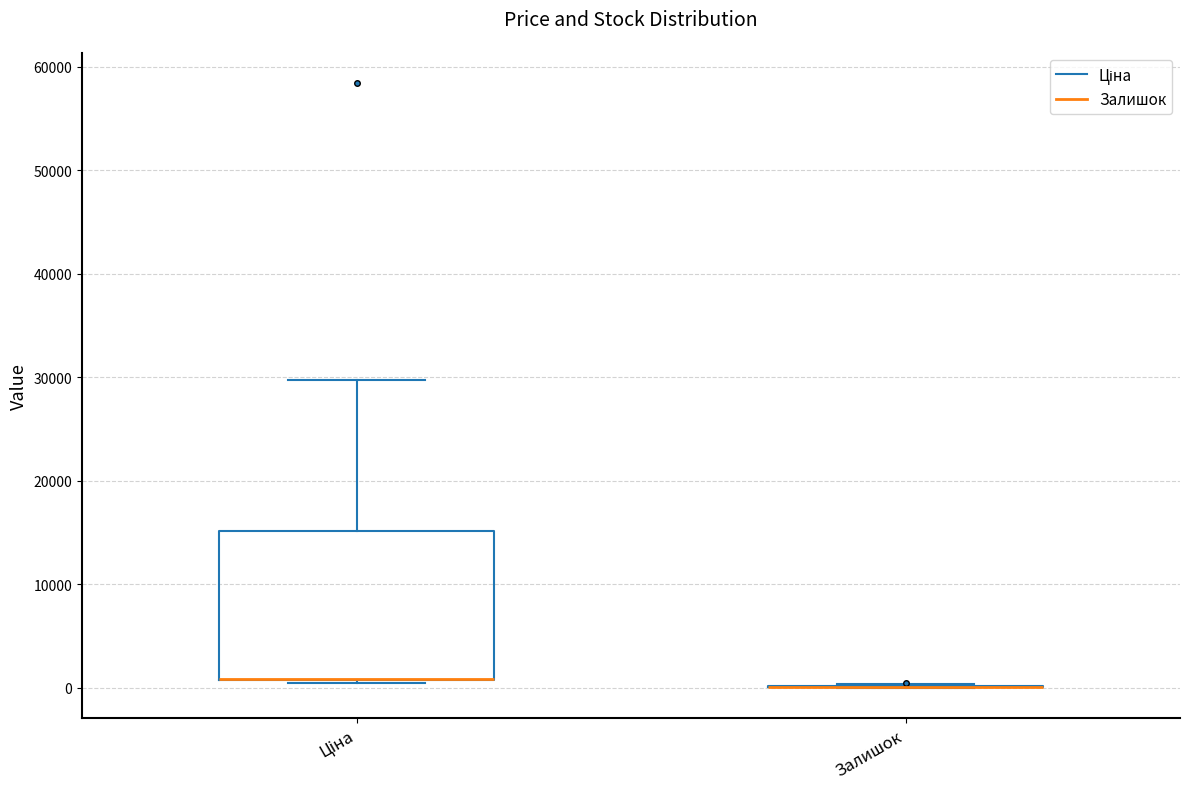

Reading left to right, transcribe this box plot: for each box, give where its median line is, the range the box spans, and where its two whiskers end, as read against the y-axis. The values are not printed on the chart, so give them approximately, as read against the axis.

Ціна: median 1000 (drawn on the box's lower edge), box 1000 to 15000, whiskers 0 to 30000
Залишок: box collapsed to a line at 0, whiskers 0 to 0